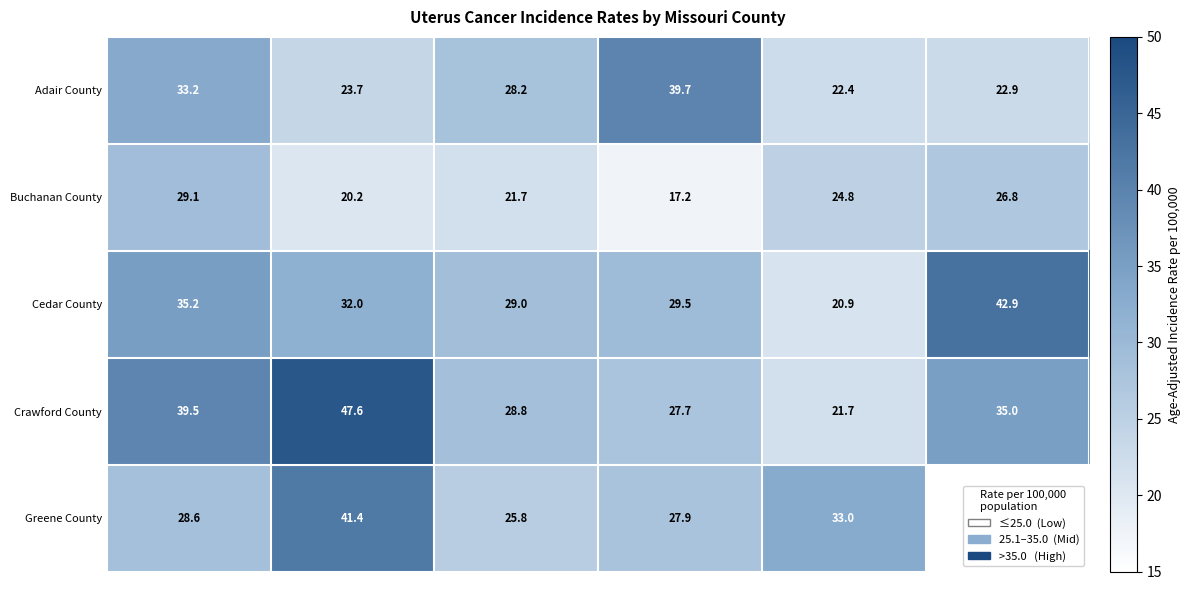

What is the maximum value for Adair County?

39.7